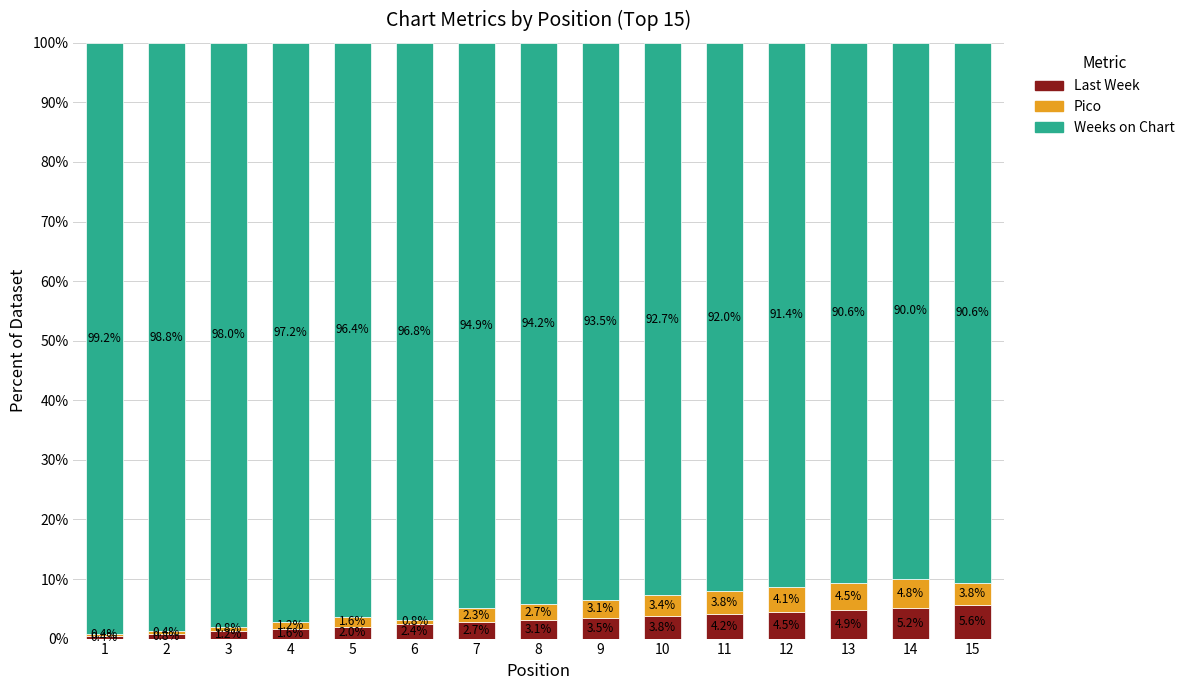

What is the minimum value for Last Week?

0.4